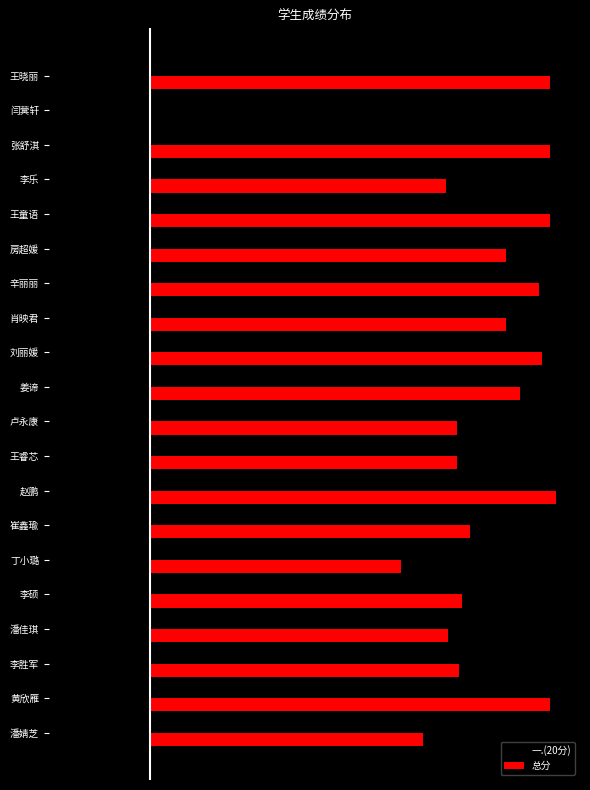

What are all the series names shown in the legend?

一.(20分), 总分